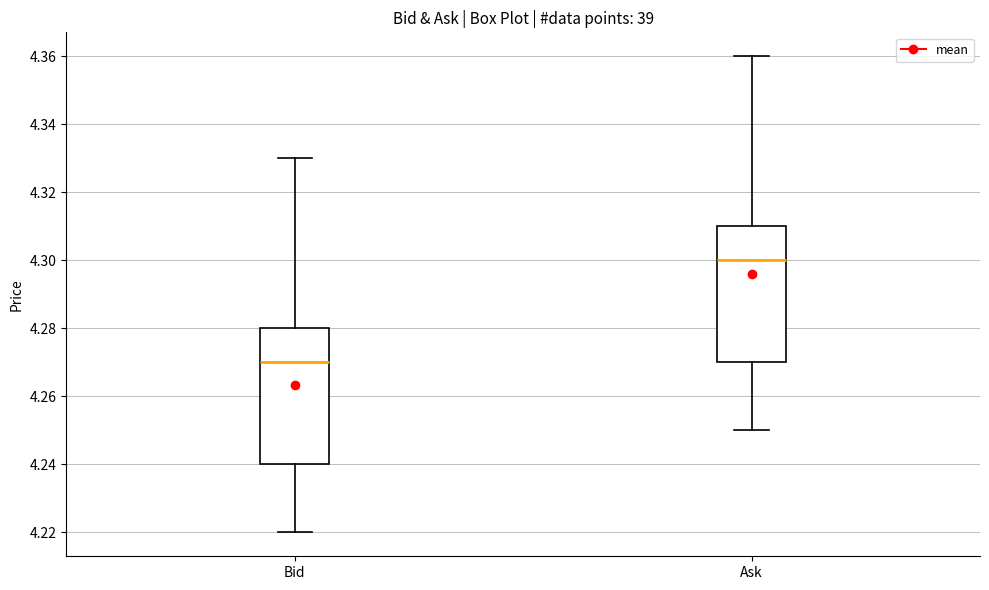

Reading left to right, read every box against the y-axis: the position of its median line, the range the box covers, and the ends of its whiskers. The values are not printed on the chart, so give them approximately, as read against the axis.

Bid: median 4.27, box 4.24 to 4.28, whiskers 4.22 to 4.33
Ask: median 4.30, box 4.27 to 4.31, whiskers 4.25 to 4.36